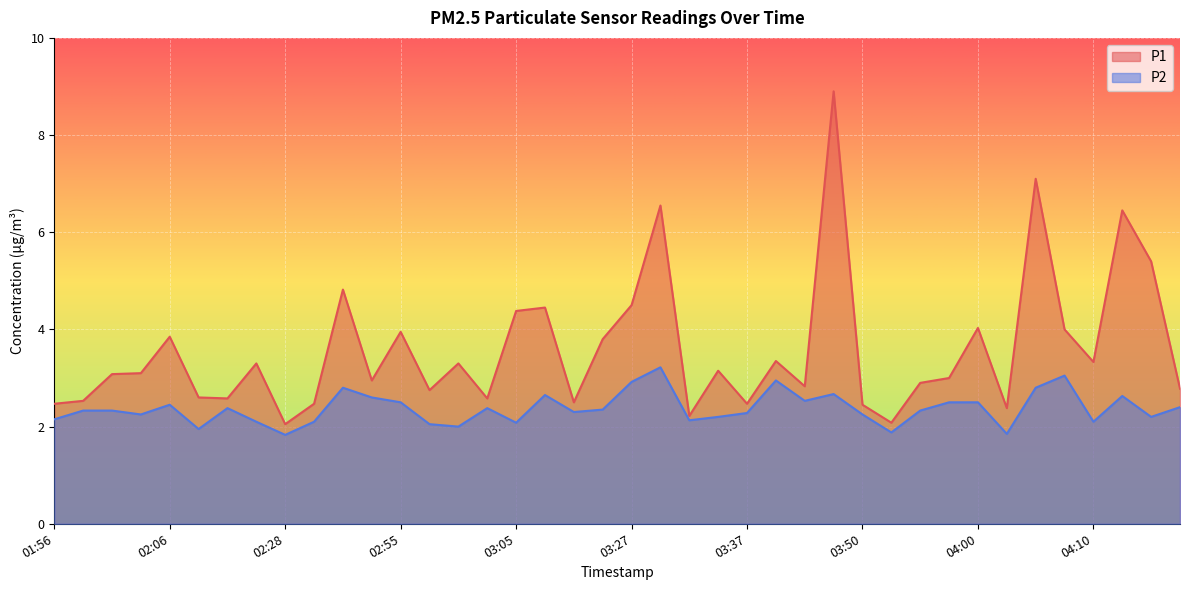

What position from the right is 03:27?

20